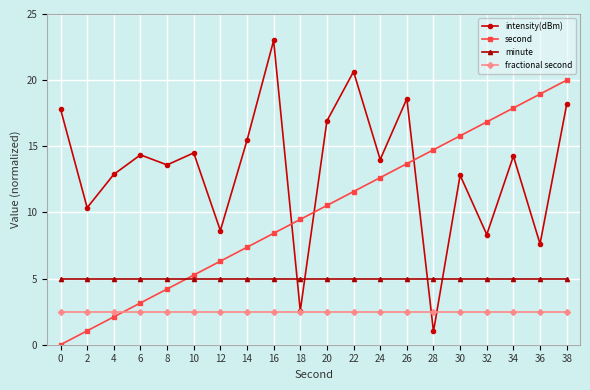

After their last crossing, which series has the higher values: second or intensity(dBm)?

second